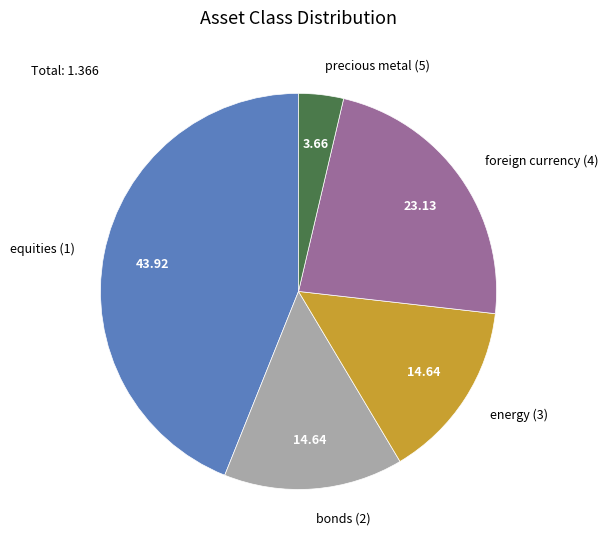

Does any single category account for the majority?

No